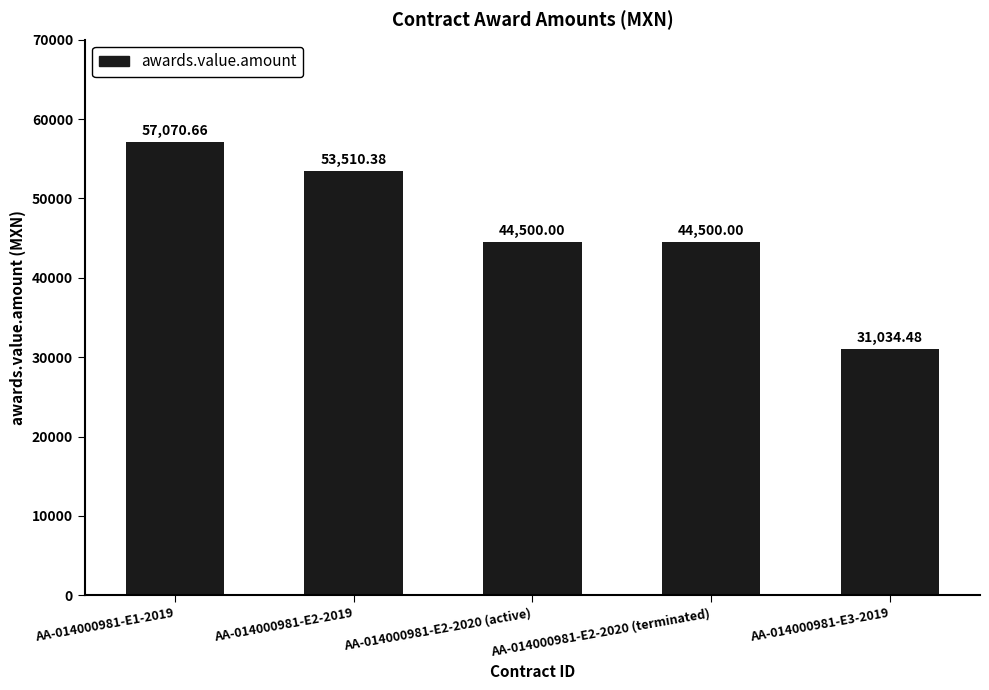

How many values are below 44500?

1